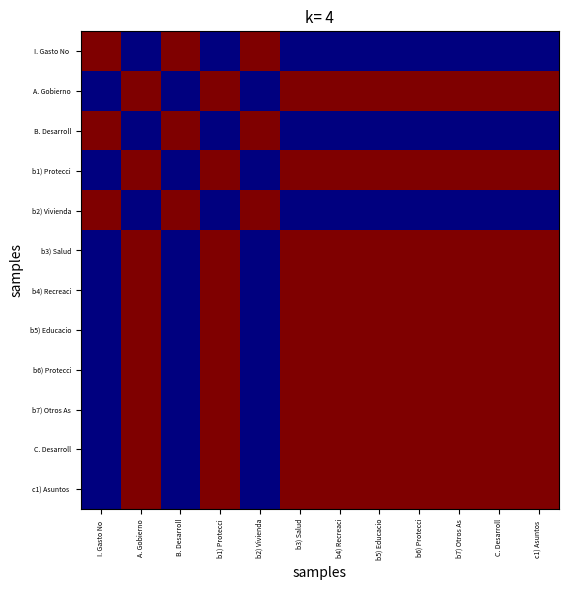

At b5) Educacio, list the series in order from largest to smallest.

A. Gobierno, b1) Protecci, b3) Salud, b4) Recreaci, b5) Educacio, b6) Protecci, b7) Otros As, C. Desarroll, c1) Asuntos, I. Gasto No, B. Desarroll, b2) Vivienda